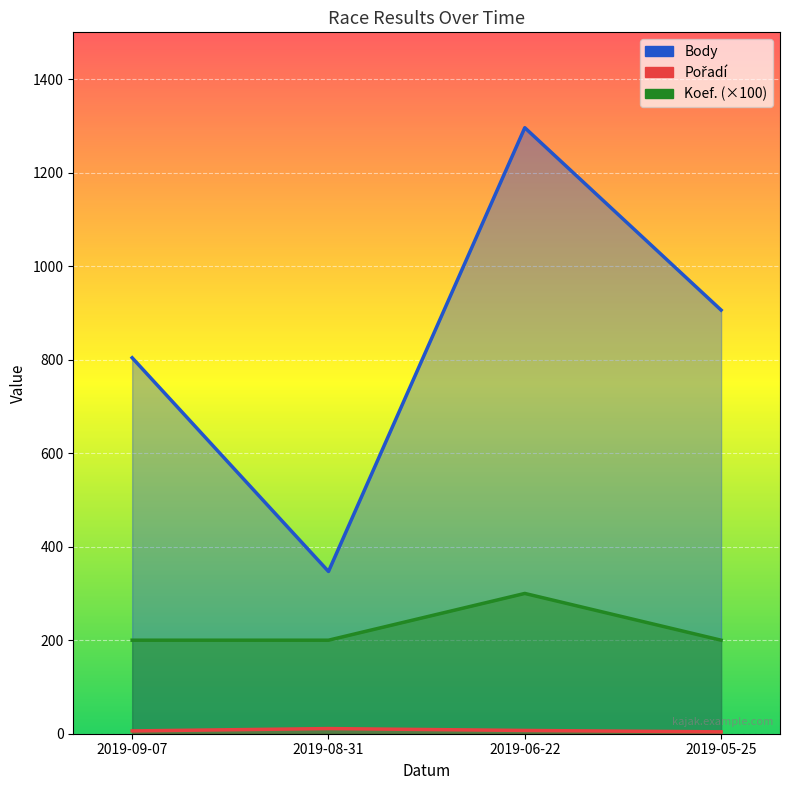

List the labels in order of Koef. value, smallest first.

2019-09-07, 2019-08-31, 2019-05-25, 2019-06-22